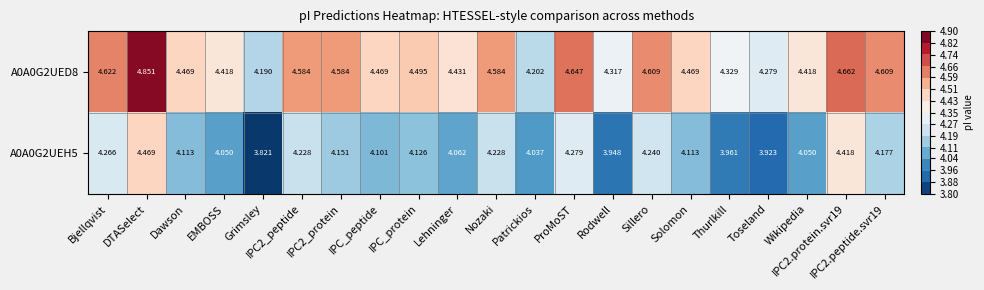

At how many categories does at least one series exceed 4?

21